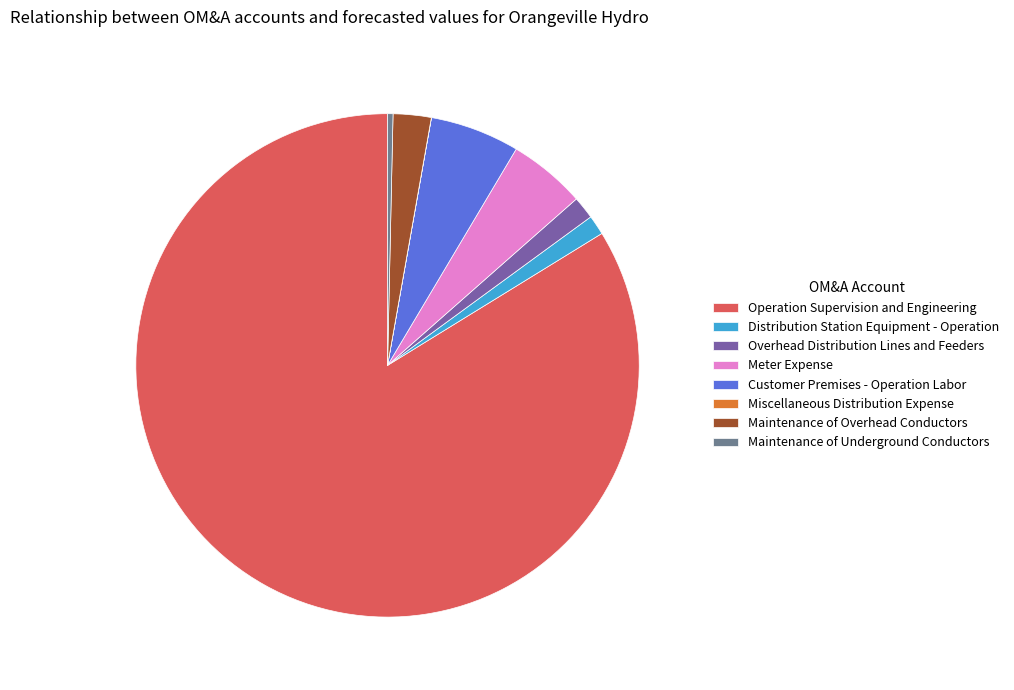

What is the largest slice in the pie chart?

Operation Supervision and Engineering